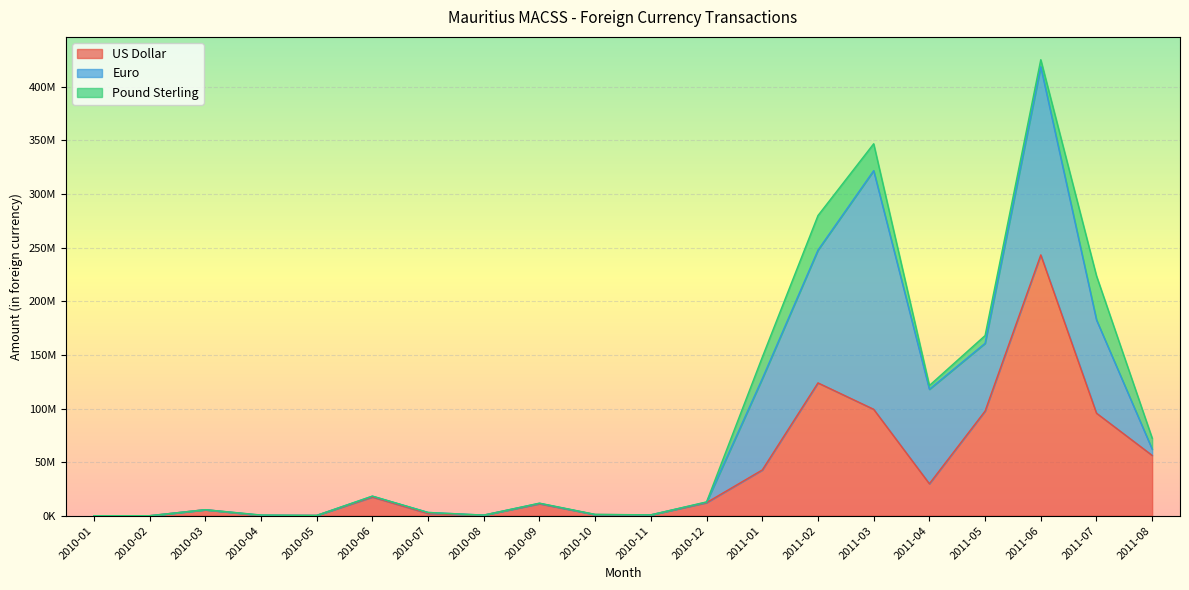

Reading right to left, extract all data points from this chart.

US Dollar: 56293259	95678196	243294149	97627671	29858403	99294349	123920650	42710761	12250666	798847	1114121	11209868	595552	2123979	17493394	317114	261209	5631262	36283	5914
Euro: 5818117	87007348	175521436	63187907	88100029	222570228	123847523	85130197	442063	43355	4540	402628	9358	953488	737439	680	285999	25135	0	1734
Pound Sterling: 10259906	41123886	6541718	7238224	3530757	25082461	32240708	20051764	228749	105	159410	132114	0	866	109726	1834	141027	2527	0	0